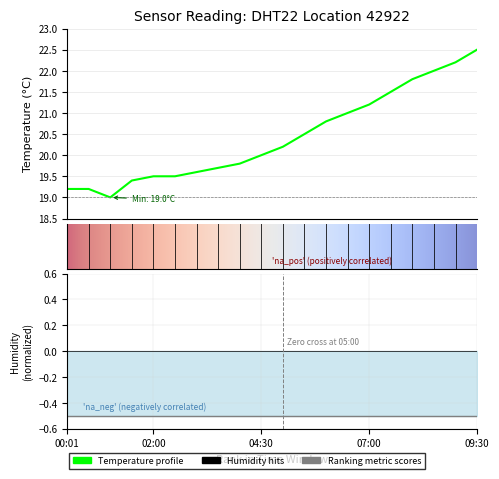

What is the label of the 12th point from the right?

8